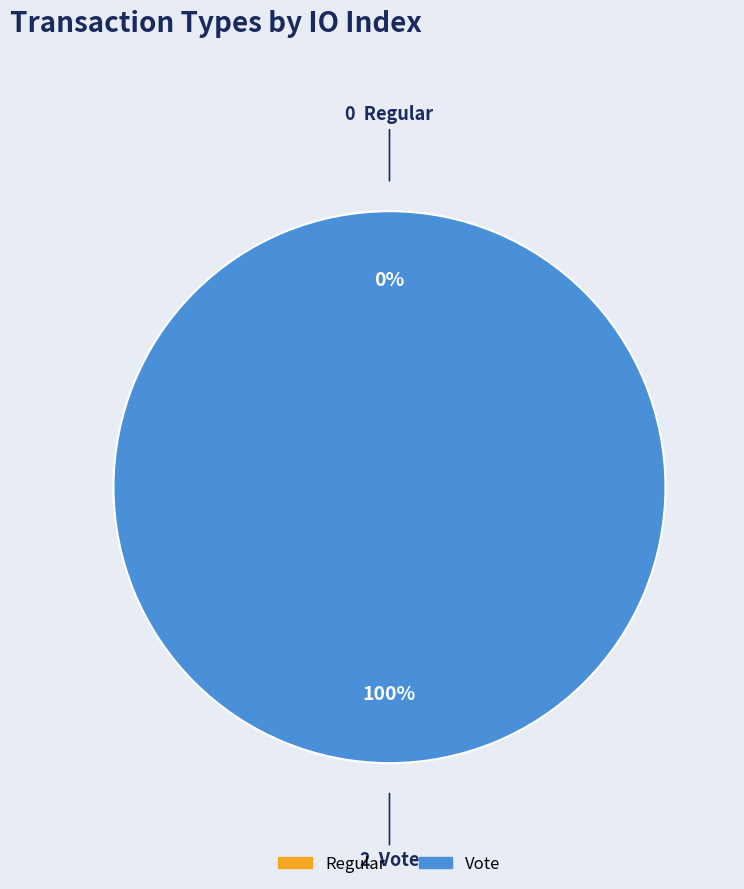

To the nearest percent, what is the average slice percentage?

50%